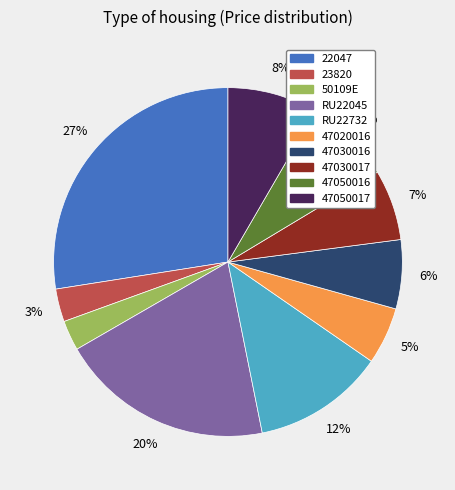

Count the number of slices in the pie.

10